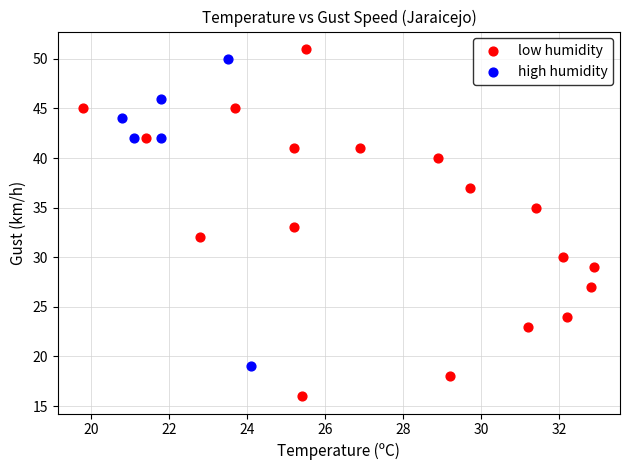

Which series has the widest spread of Y values?

low humidity